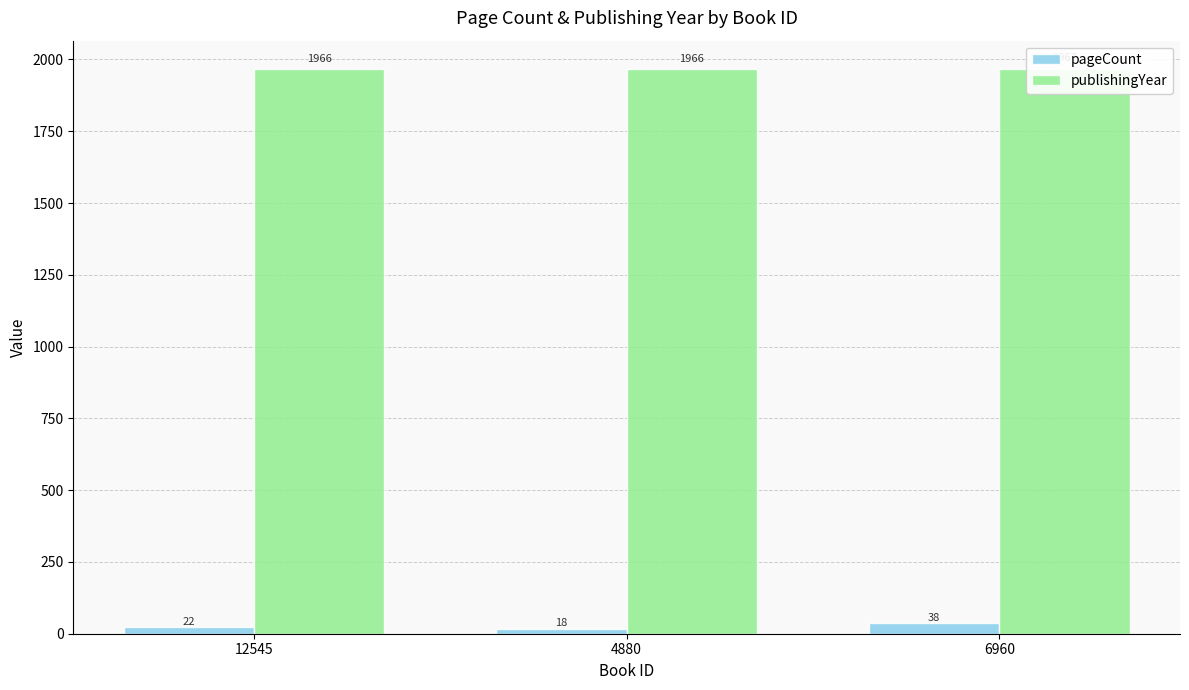

Reading left to right, extract all data points from this chart.

pageCount: 12545=22	4880=18	6960=38
publishingYear: 12545=1966	4880=1966	6960=1967